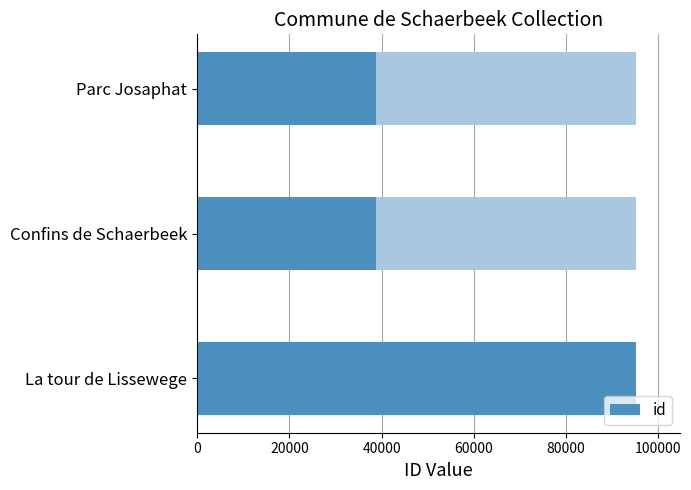

What is the change in value from Parc Josaphat to Confins de Schaerbeek?

-80